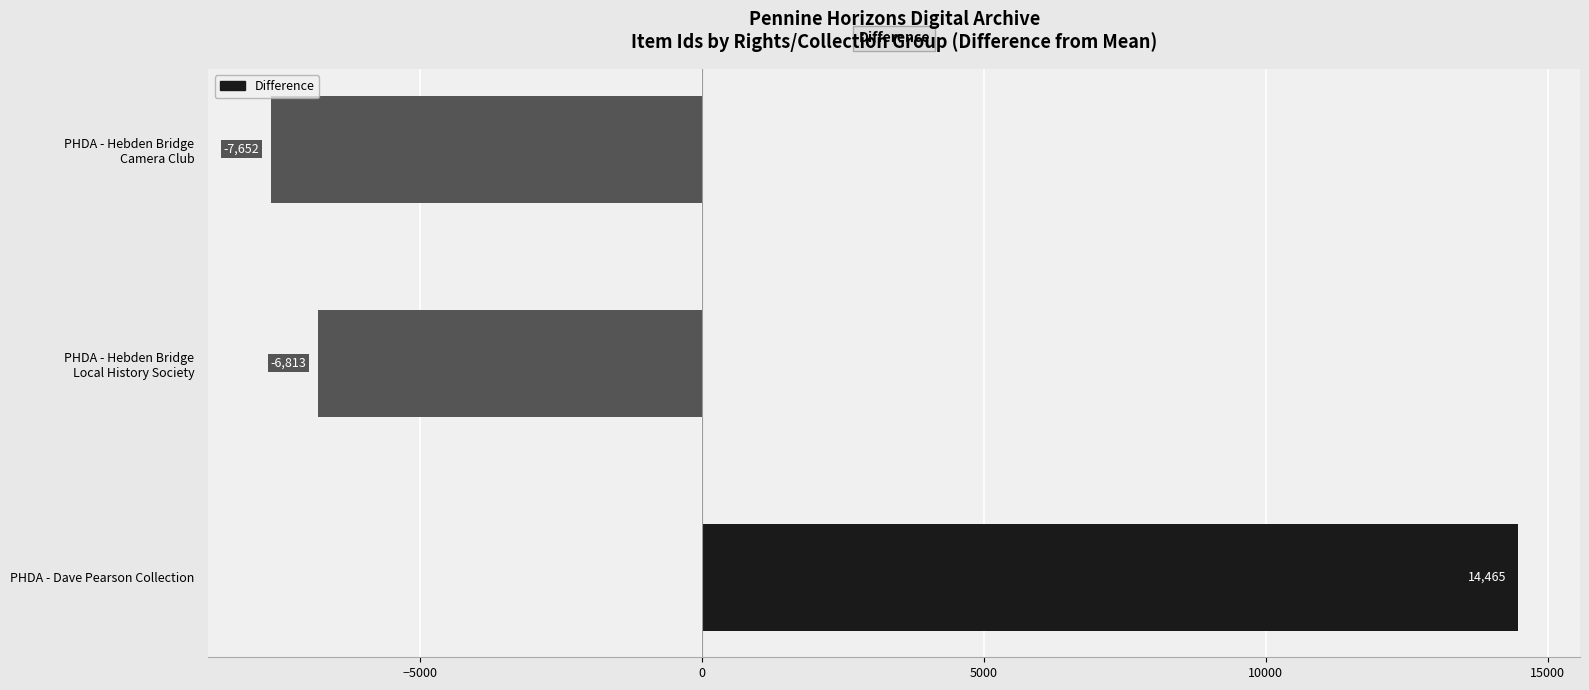

What is the greatest value displayed?

14465